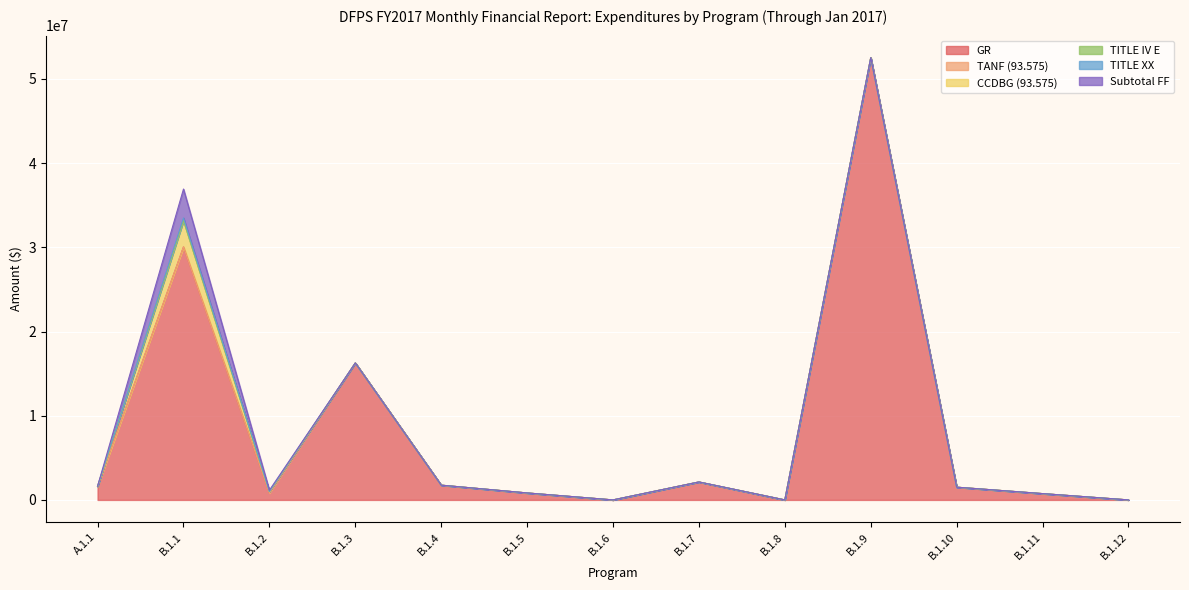

True or false: CCDBG (93.575) and GR cross at least once.

False